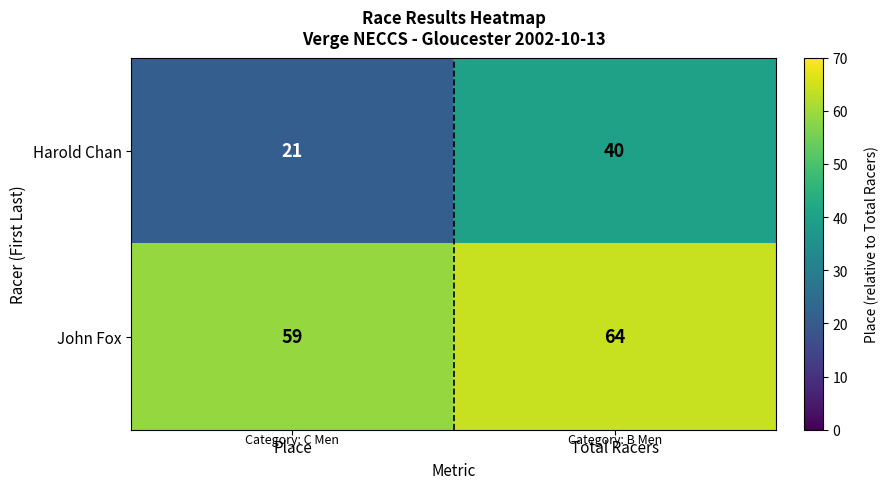

At which category is the sum across all series the highest?

Total Racers